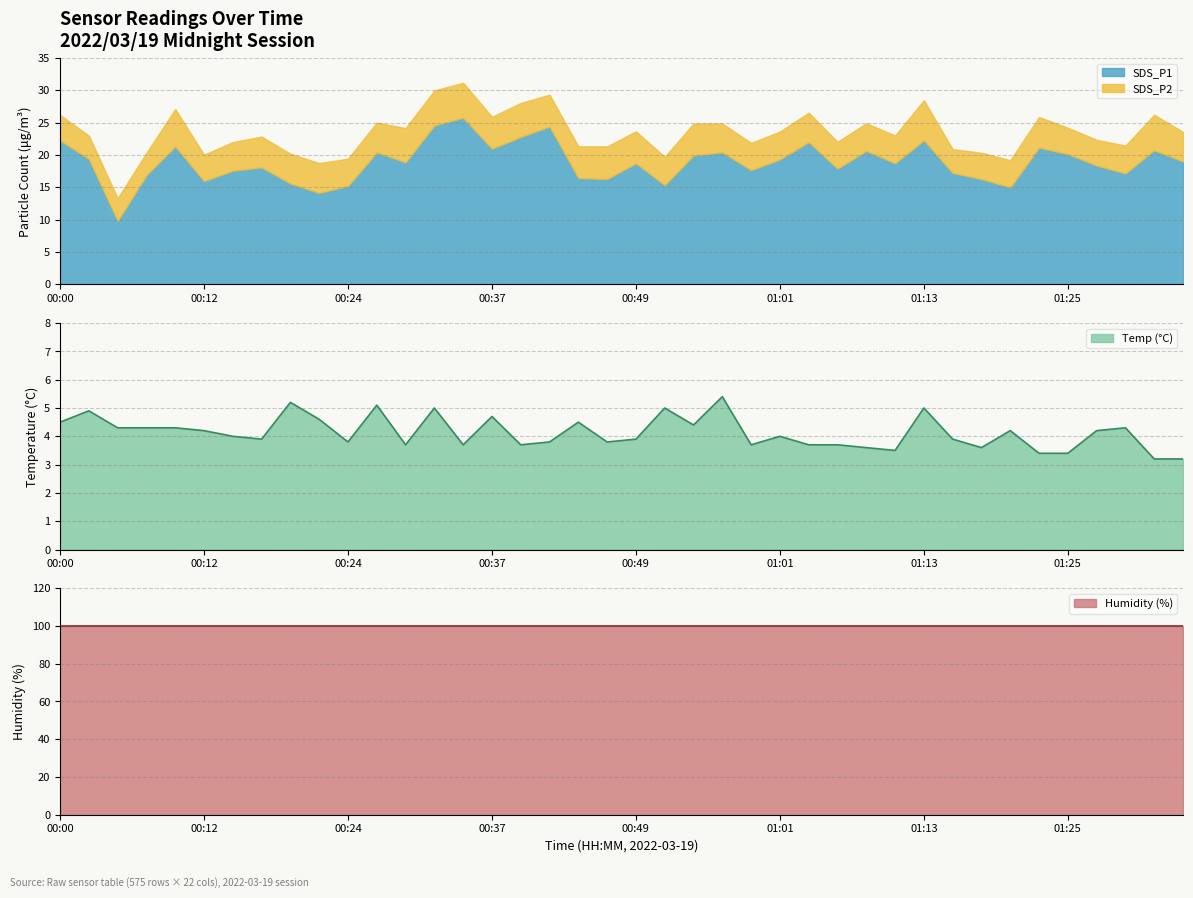

Reading left to right, what are all the values shown in this chart?

SDS_P1: 00:00=22.2	00:02=19.4	00:05=9.8	00:07=16.9	00:10=21.3	00:12=16.0	00:15=17.6	00:17=18.1	00:20=15.6	00:22=14.2	00:24=15.2	00:27=20.4	00:29=18.9	00:32=24.6	00:34=25.8	00:37=21.0	00:39=22.8	00:41=24.4	00:44=16.4	00:46=16.3	00:49=18.7	00:51=15.3	00:54=19.9	00:56=20.4	00:58=17.7	01:01=19.3	01:03=22.0	01:06=17.9	01:08=20.6	01:11=18.7	01:13=22.3	01:15=17.2	01:18=16.3	01:20=15.0	01:23=21.2	01:25=20.1	01:28=18.4	01:30=17.2	01:32=20.8	01:35=19.0
SDS_P2: 00:00=4.0	00:02=3.6	00:05=3.5	00:07=3.5	00:10=5.8	00:12=4.1	00:15=4.4	00:17=4.8	00:20=4.6	00:22=4.6	00:24=4.2	00:27=4.6	00:29=5.3	00:32=5.4	00:34=5.4	00:37=4.9	00:39=5.2	00:41=4.9	00:44=4.9	00:46=5.0	00:49=4.9	00:51=4.4	00:54=4.9	00:56=4.5	00:58=4.2	01:01=4.3	01:03=4.5	01:06=4.2	01:08=4.2	01:11=4.3	01:13=6.2	01:15=3.7	01:18=4.0	01:20=4.2	01:23=4.7	01:25=4.1	01:28=4.0	01:30=4.3	01:32=5.5	01:35=4.6
Temp: 00:00=4.5	00:02=4.9	00:05=4.3	00:07=4.3	00:10=4.3	00:12=4.2	00:15=4.0	00:17=3.9	00:20=5.2	00:22=4.6	00:24=3.8	00:27=5.1	00:29=3.7	00:32=5.0	00:34=3.7	00:37=4.7	00:39=3.7	00:41=3.8	00:44=4.5	00:46=3.8	00:49=3.9	00:51=5.0	00:54=4.4	00:56=5.4	00:58=3.7	01:01=4.0	01:03=3.7	01:06=3.7	01:08=3.6	01:11=3.5	01:13=5.0	01:15=3.9	01:18=3.6	01:20=4.2	01:23=3.4	01:25=3.4	01:28=4.2	01:30=4.3	01:32=3.2	01:35=3.2
Humidity: 00:00=99.9	00:02=99.9	00:05=99.9	00:07=99.9	00:10=99.9	00:12=99.9	00:15=99.9	00:17=99.9	00:20=99.9	00:22=99.9	00:24=99.9	00:27=99.9	00:29=99.9	00:32=99.9	00:34=99.9	00:37=99.9	00:39=99.9	00:41=99.9	00:44=99.9	00:46=99.9	00:49=99.9	00:51=99.9	00:54=99.9	00:56=99.9	00:58=99.9	01:01=99.9	01:03=99.9	01:06=99.9	01:08=99.9	01:11=99.9	01:13=99.9	01:15=99.9	01:18=99.9	01:20=99.9	01:23=99.9	01:25=99.9	01:28=99.9	01:30=99.9	01:32=99.9	01:35=99.9